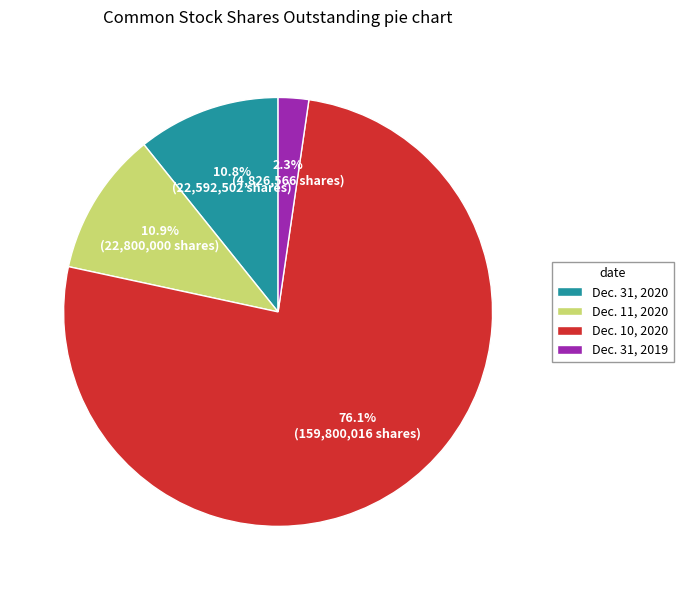

Is there any slice that represents more than half of the pie?

Yes